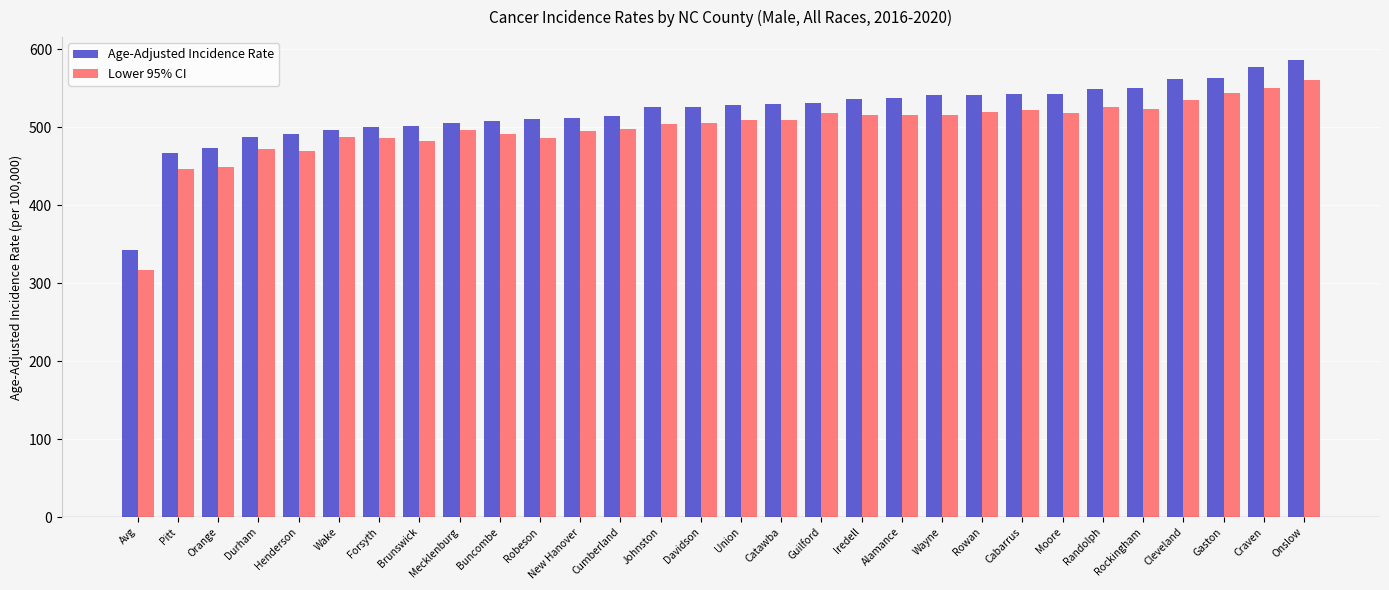

Which category has the highest value in the Lower 95% CI series?

Onslow